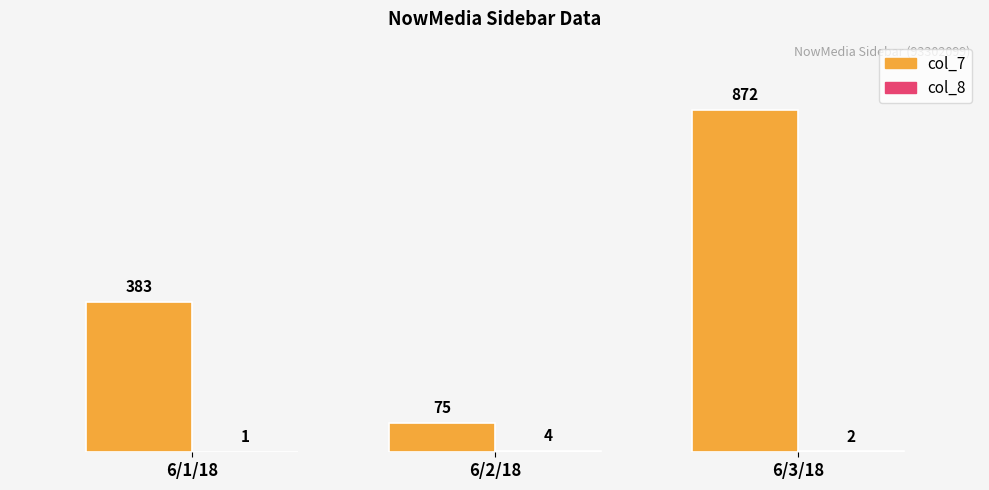

What value does the col_7 series have at 6/3/18?

872